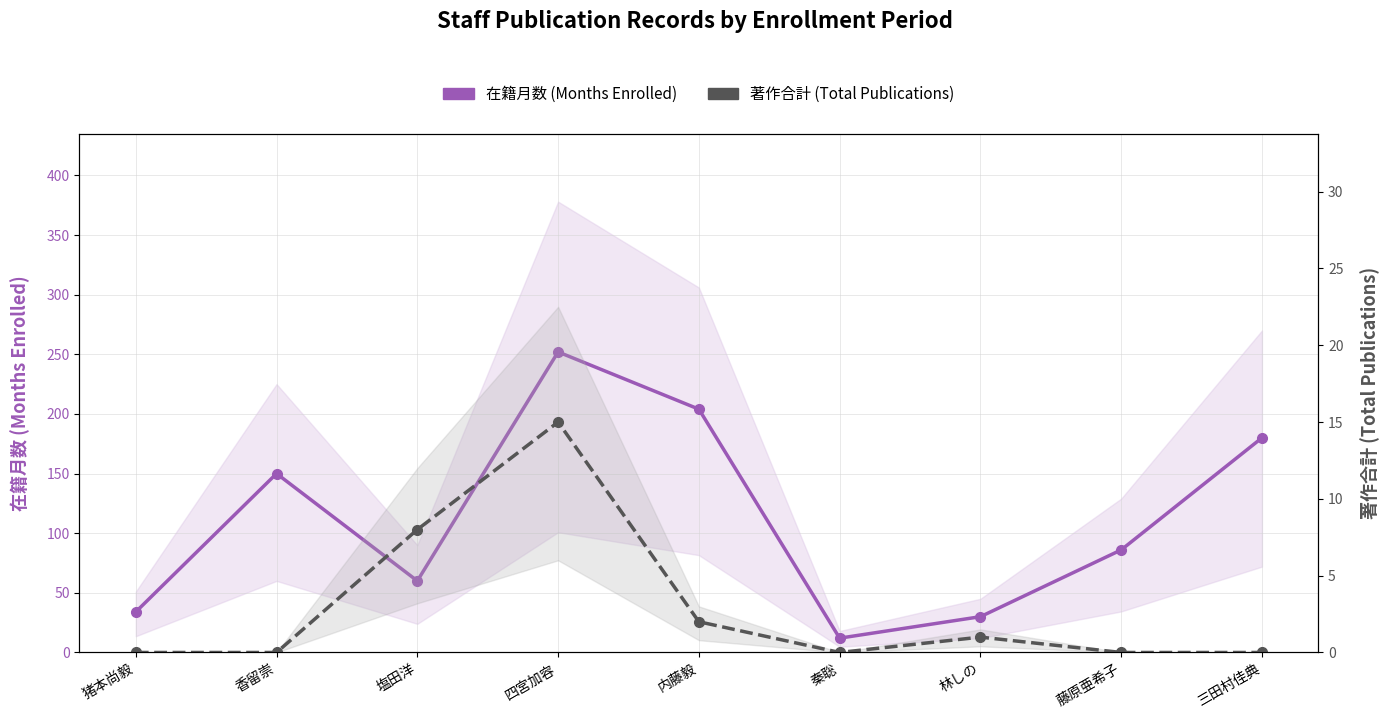

What is the difference between the second highest and minimum values in the 著作合計 (Total Publications) series?

8